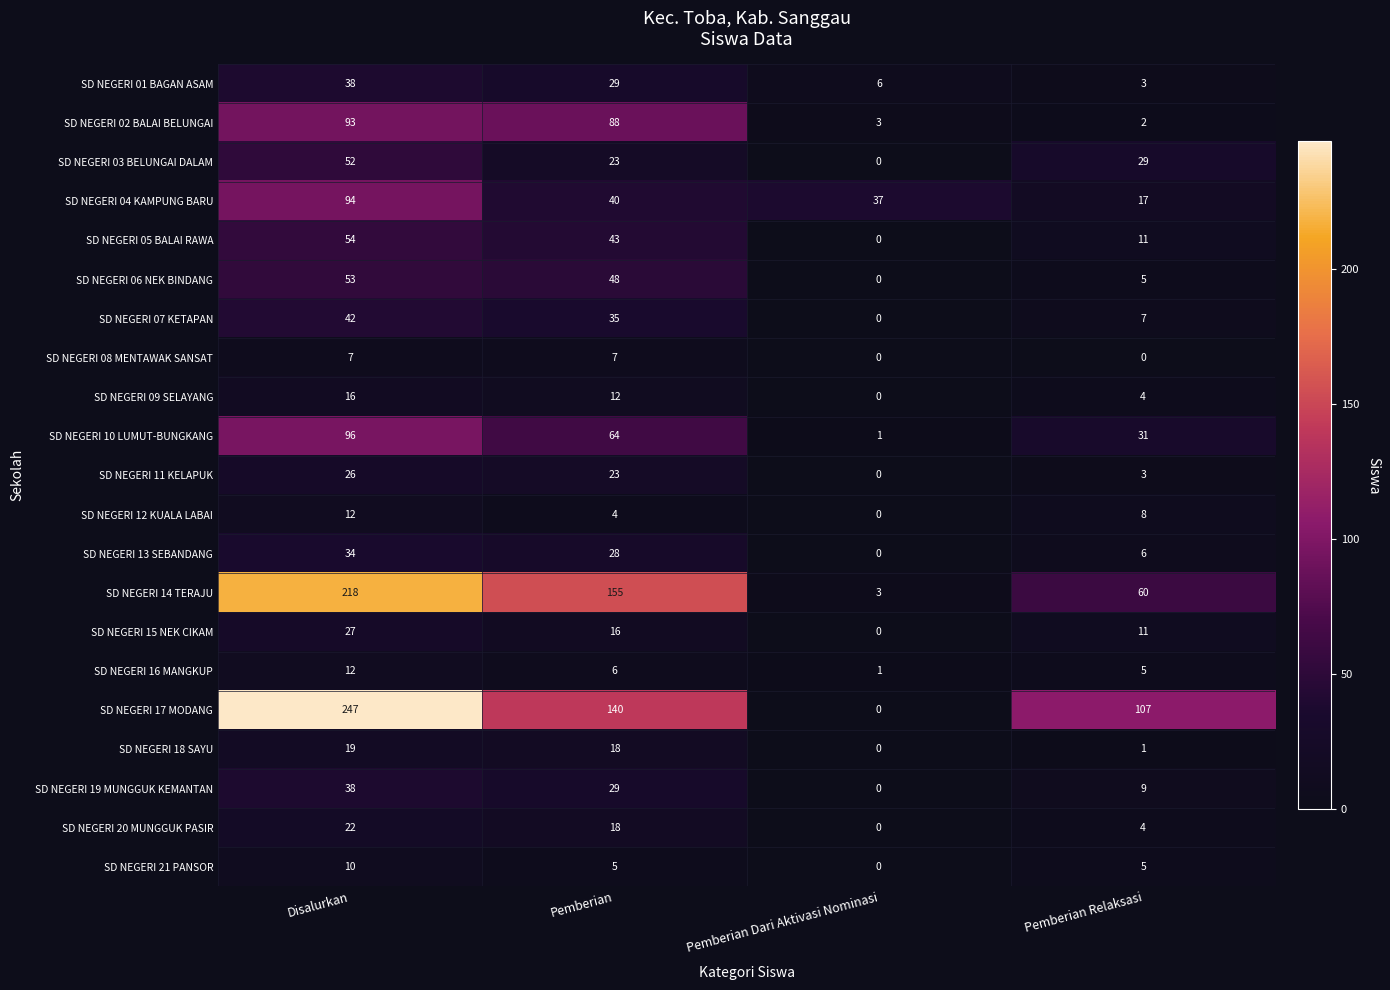

What is the total value across all series at Pemberian Relaksasi?

328